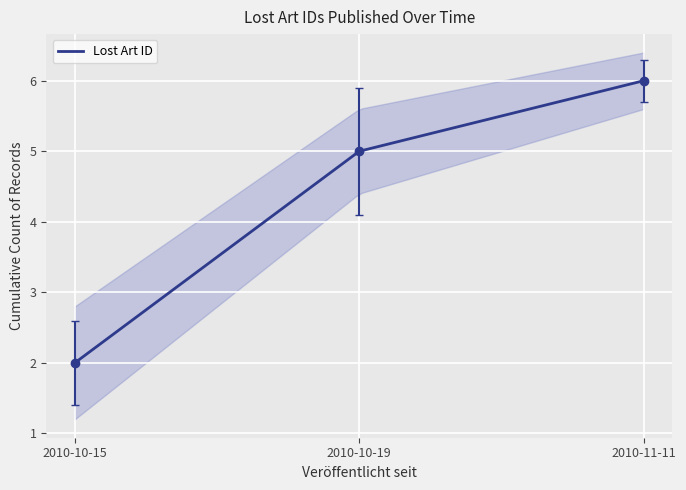

What is the minimum value for Lost Art ID?

2.0